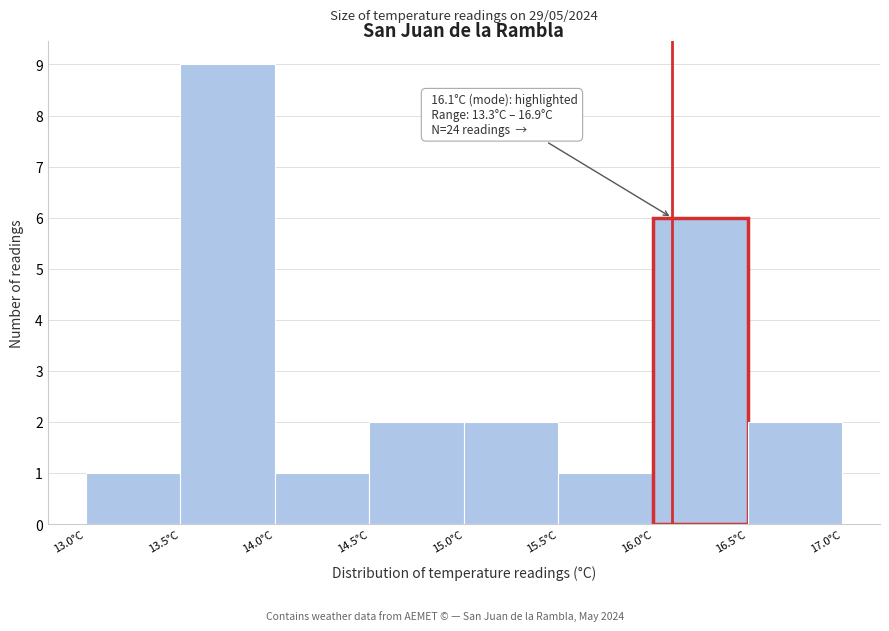

Over which range of the x-axis is the bar tallest?

13.5 to 14.0